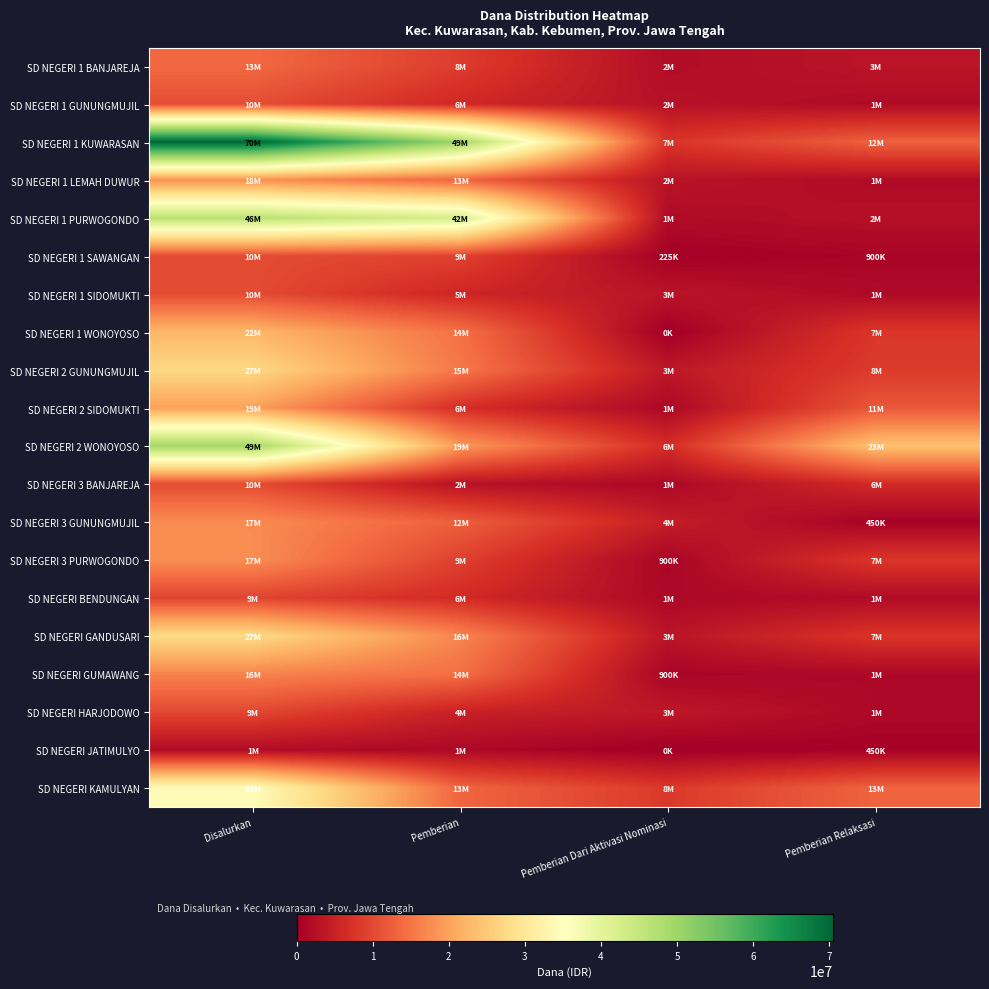

At how many categories does at least one series exceed 49592993?

2